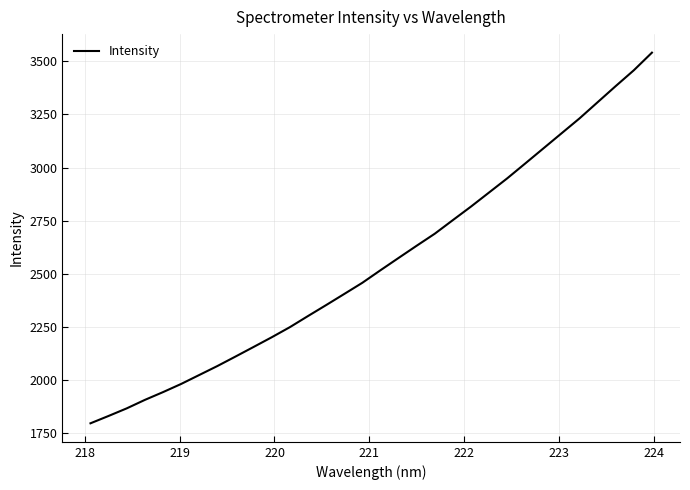

What is the sum of all values?

81640.0